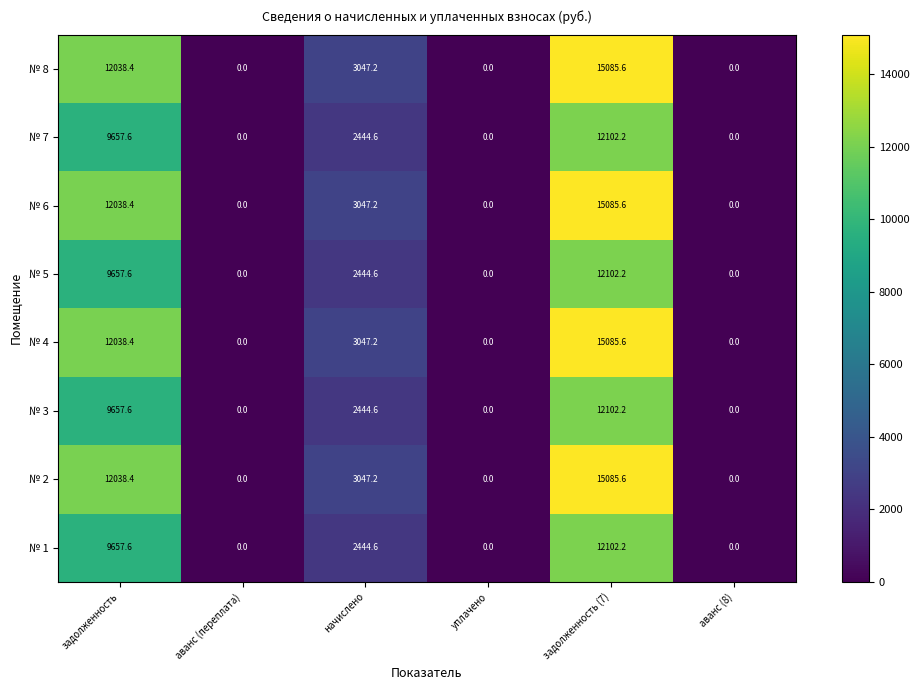

Count the number of data series in this chart.

8